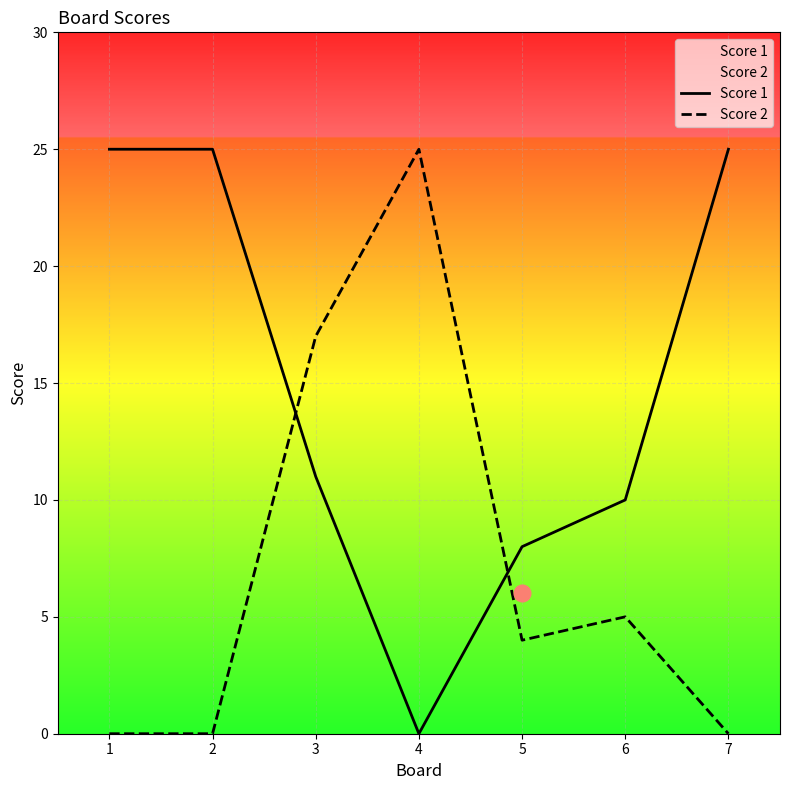

What is the total value across all series at 4?

25